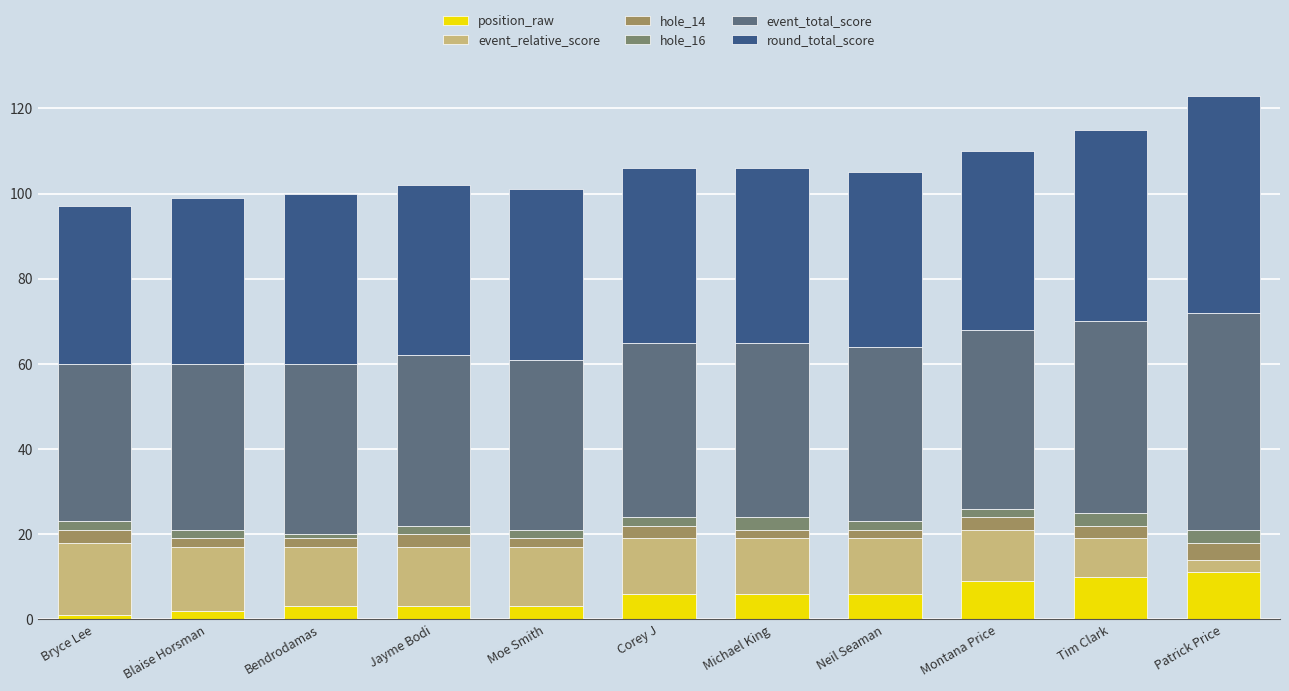

Which series has the largest range (max minus min)?

event_relative_score